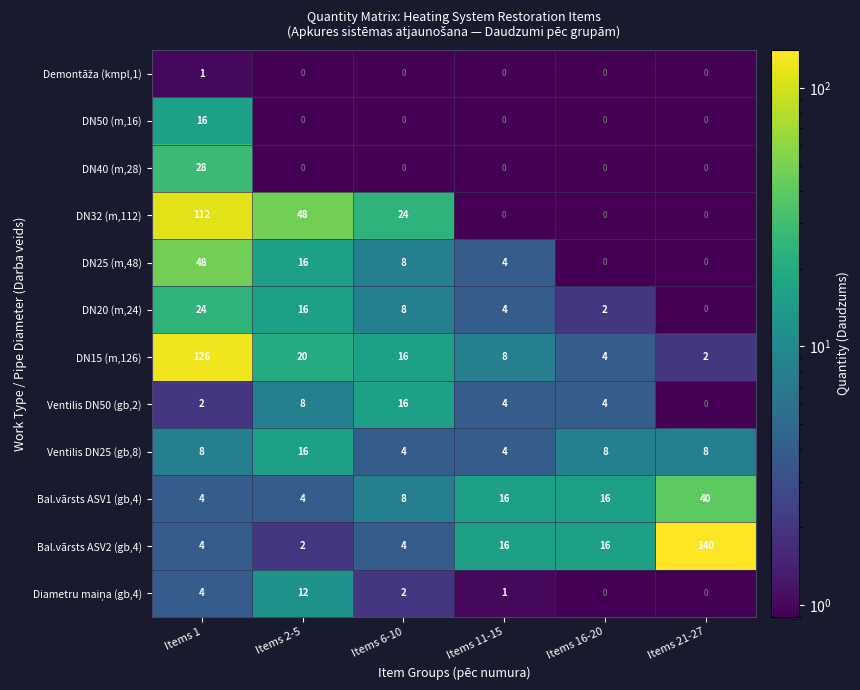

What is the sum of the DN50 (m,16) values at Items 11-15 and Items 1?

16